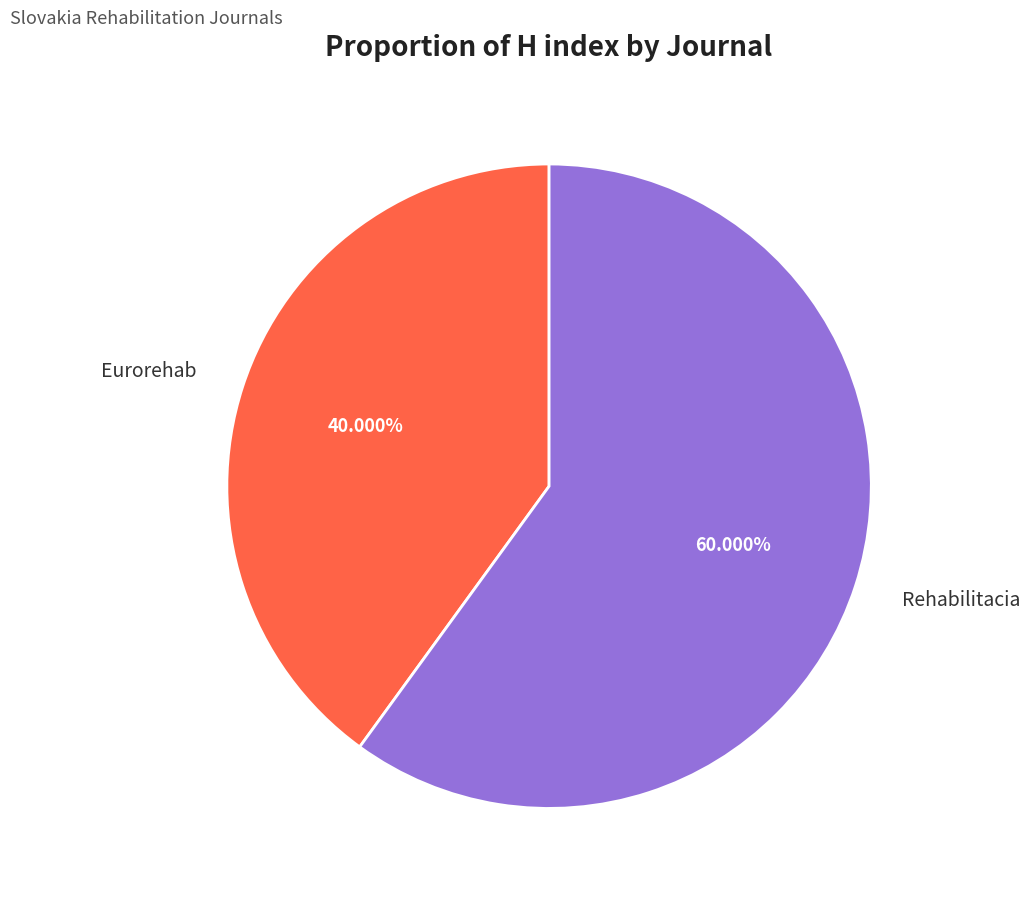

How many segments does this pie chart have?

2